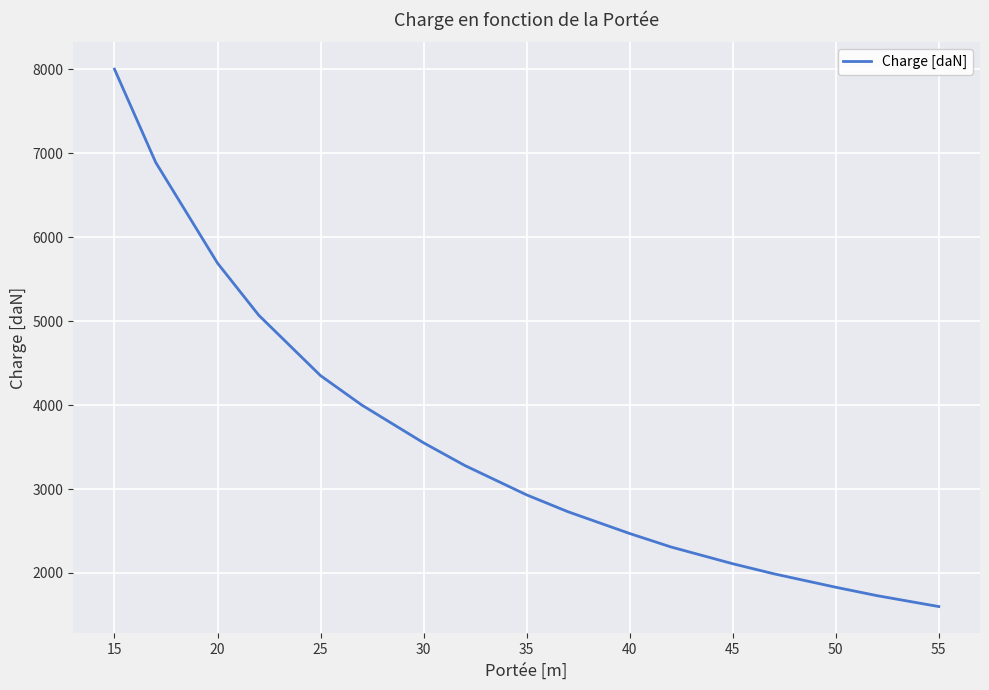

What is the maximum value shown in the chart?

8000